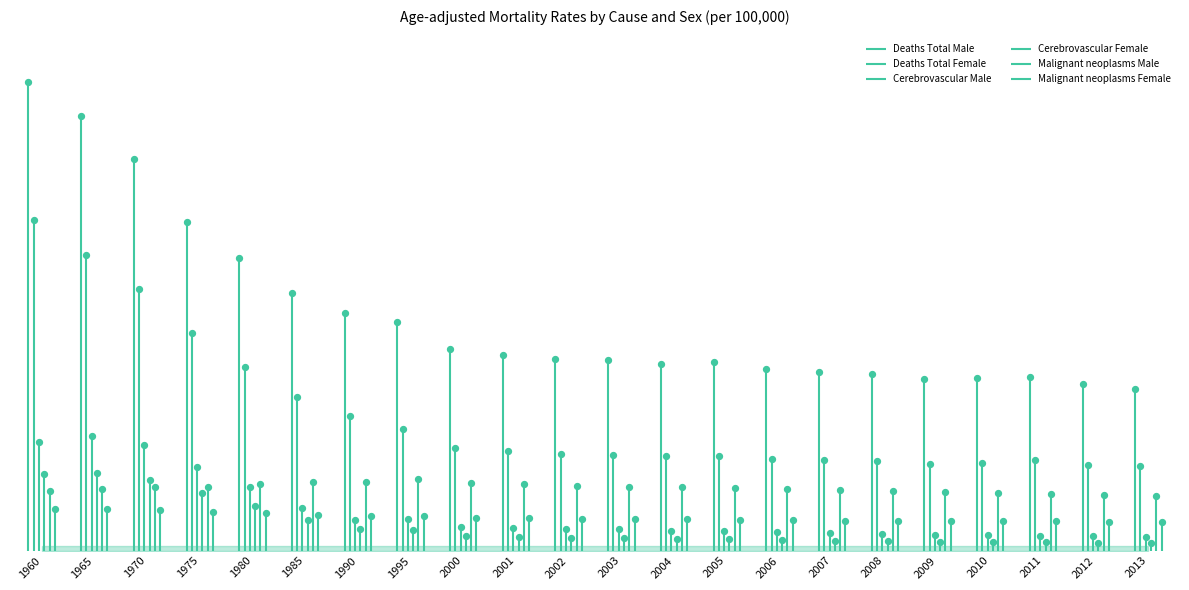

Which series contains the highest Y value?

Deaths Total Male